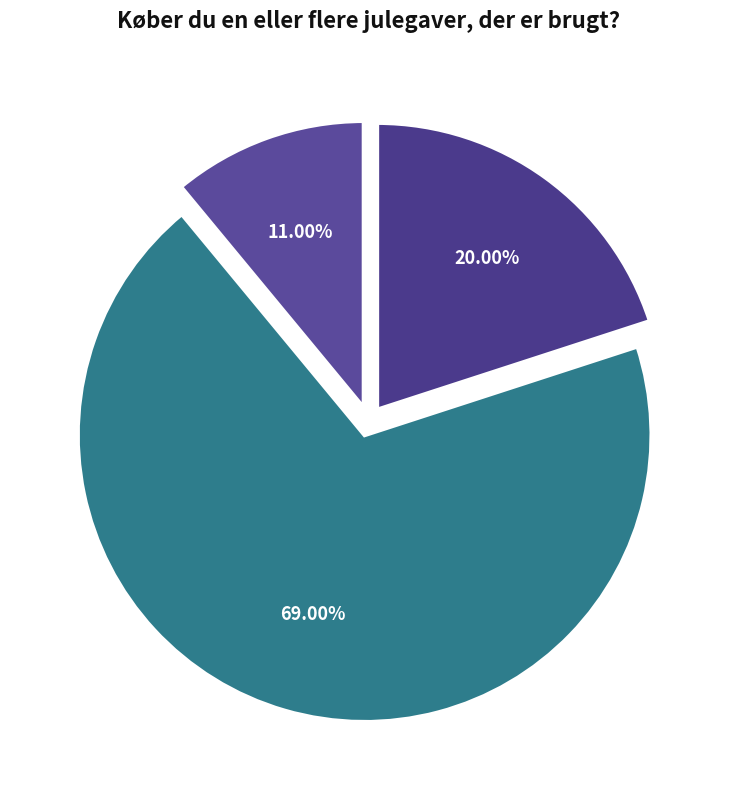

Which category accounts for the majority?

Nej